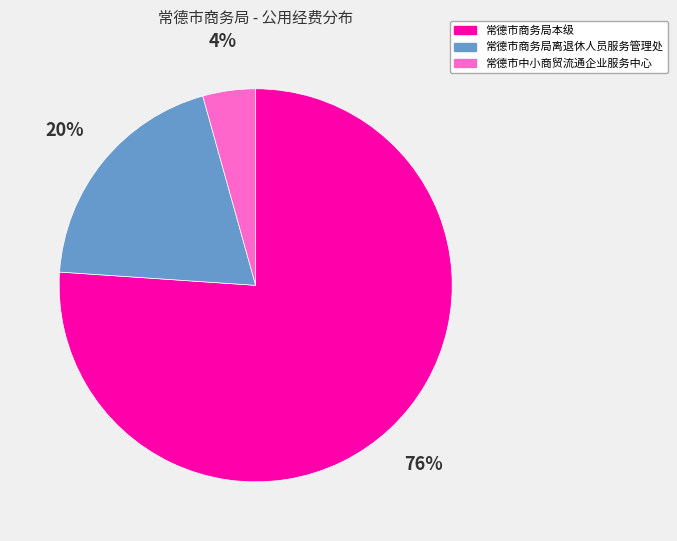

Combined, do 常德市中小商贸流通企业服务中心 and 常德市商务局离退休人员服务管理处 account for over 50%?

No